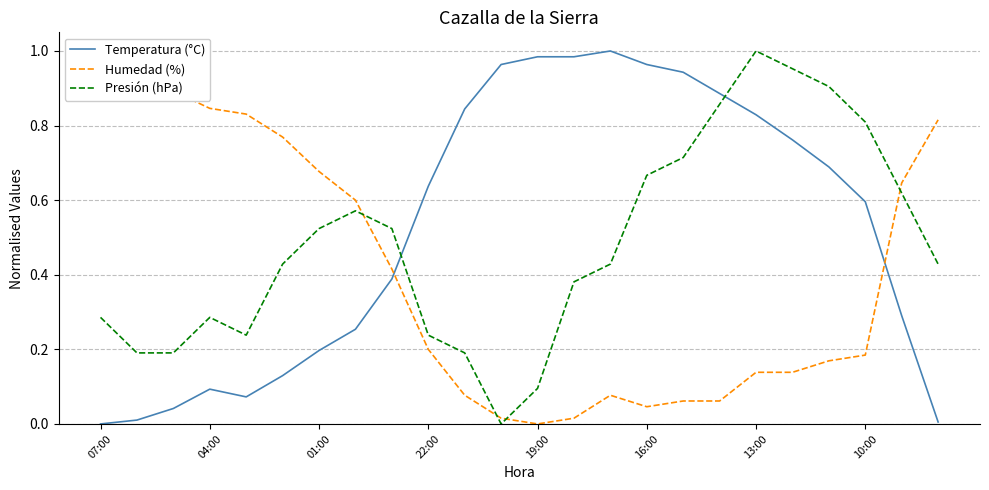

What is the value of the Humedad (%) point at the 18th from the left?

0.1